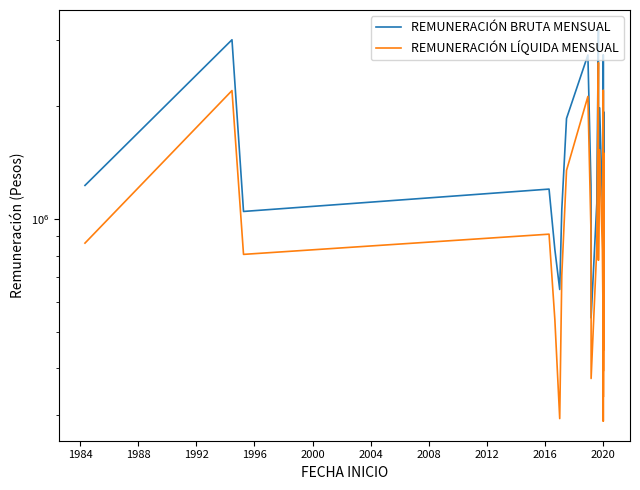

List the series in order of their peak value, lowest first.

REMUNERACIÓN LÍQUIDA MENSUAL, REMUNERACIÓN BRUTA MENSUAL